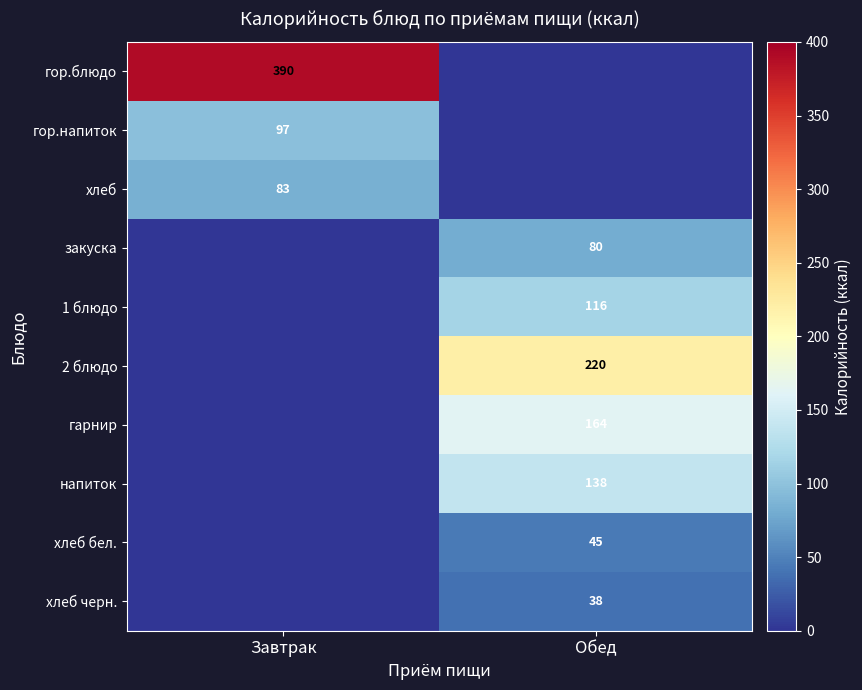

Is it true that хлеб equals 83 at Завтрак?

True